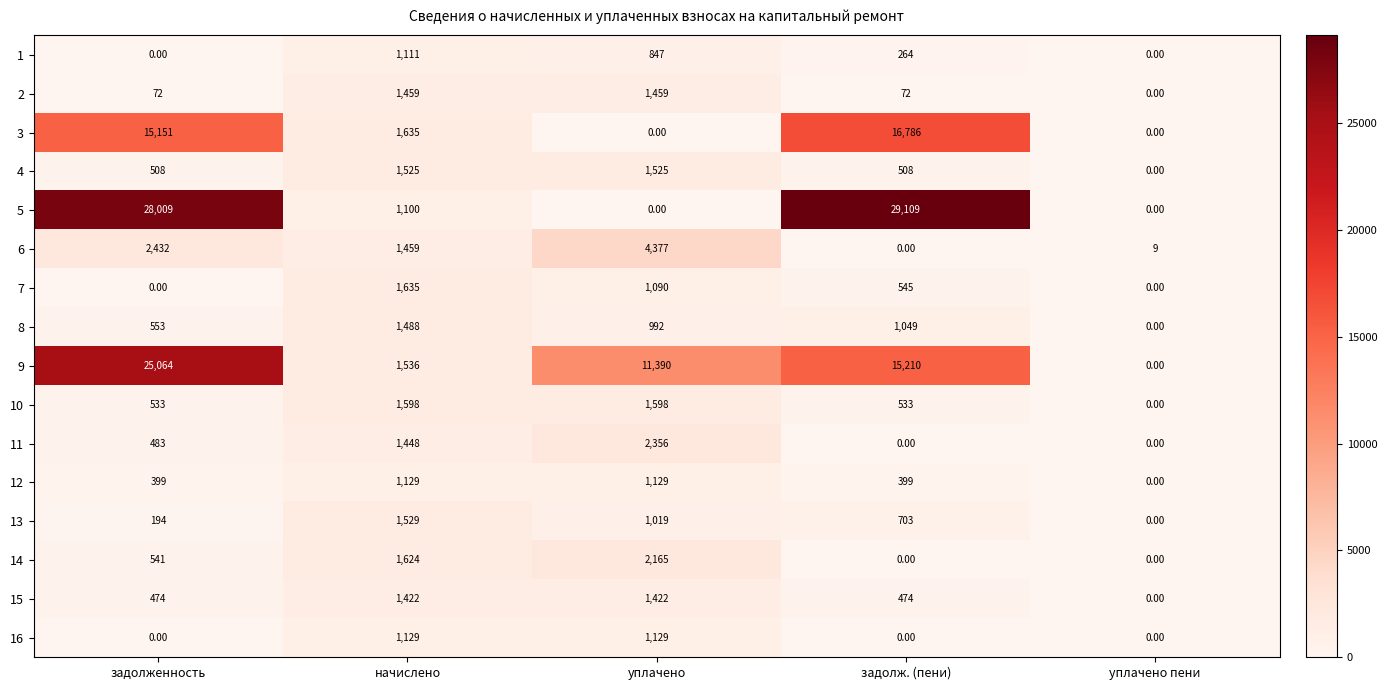

Where is 5 nearest to the value 14554?

начислено